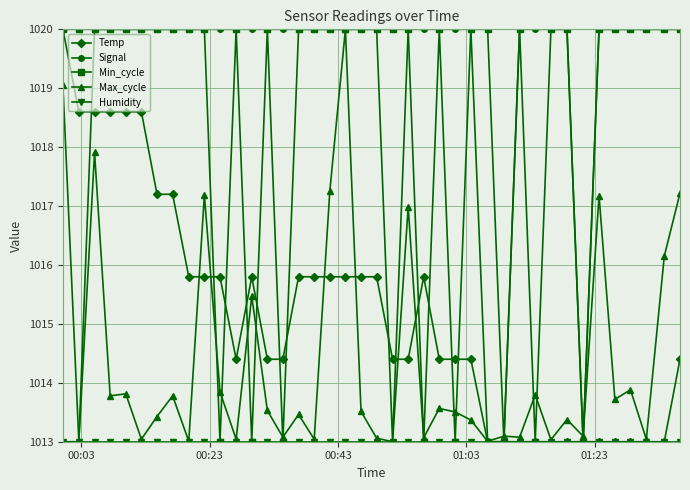

What is the minimum value shown in the chart?

1013.0